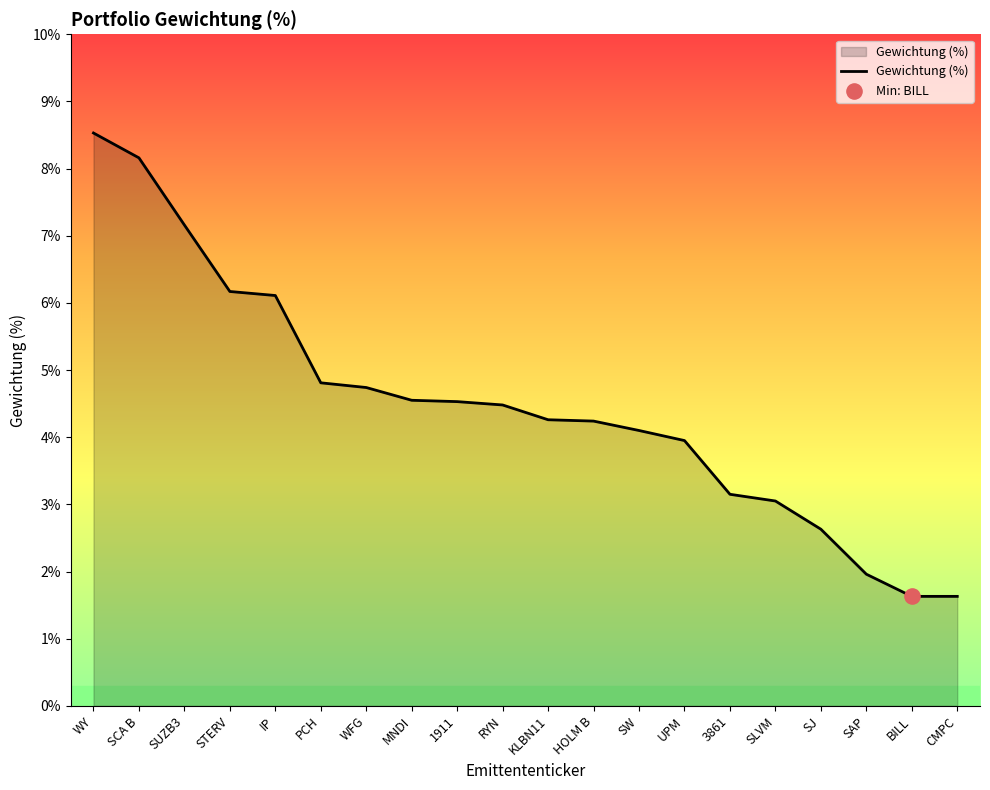

Between MNDI and CMPC, which is larger?

MNDI